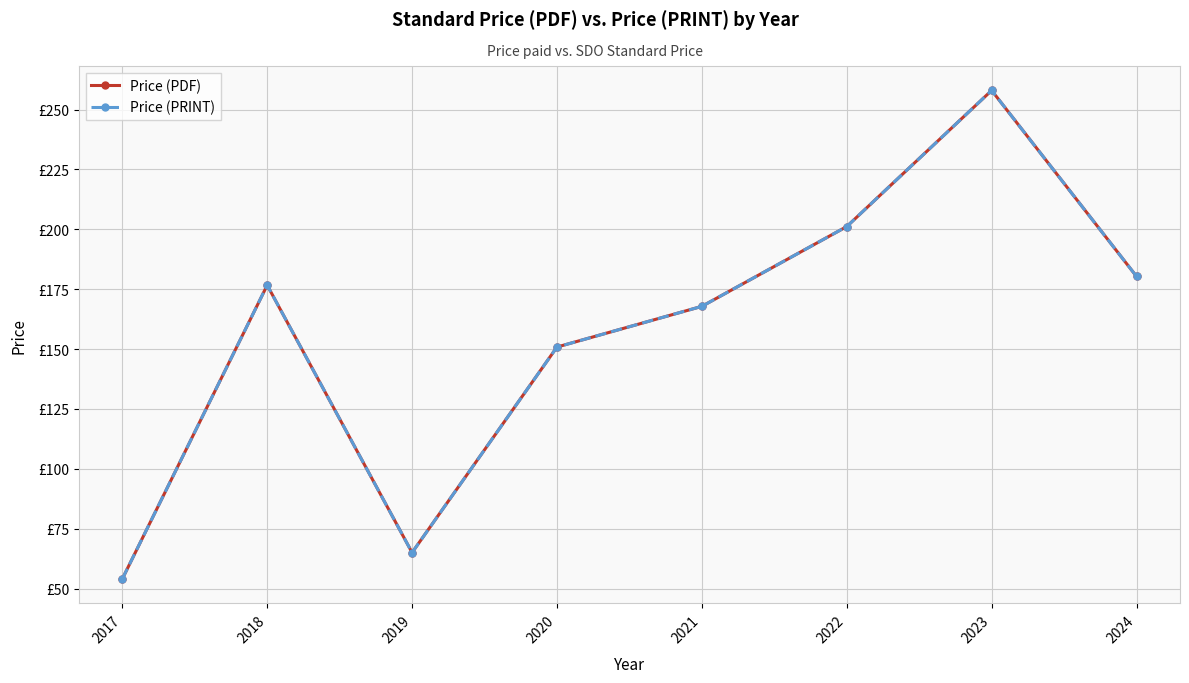

What are all the series names shown in the legend?

Price (PDF), Price (PRINT)